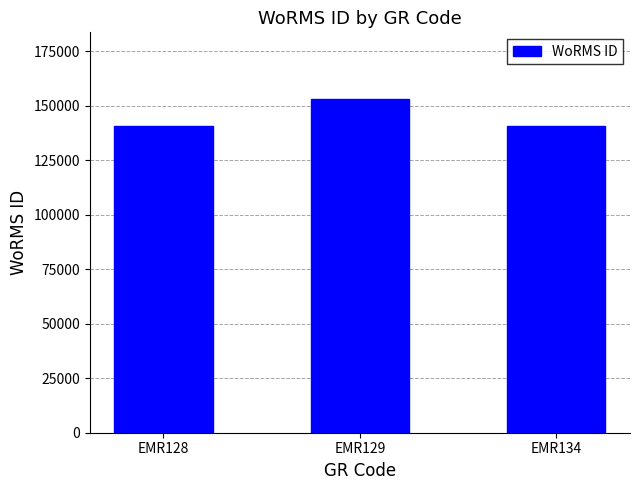

What is the ratio of the value at EMR128 to the value at EMR134?

1.0